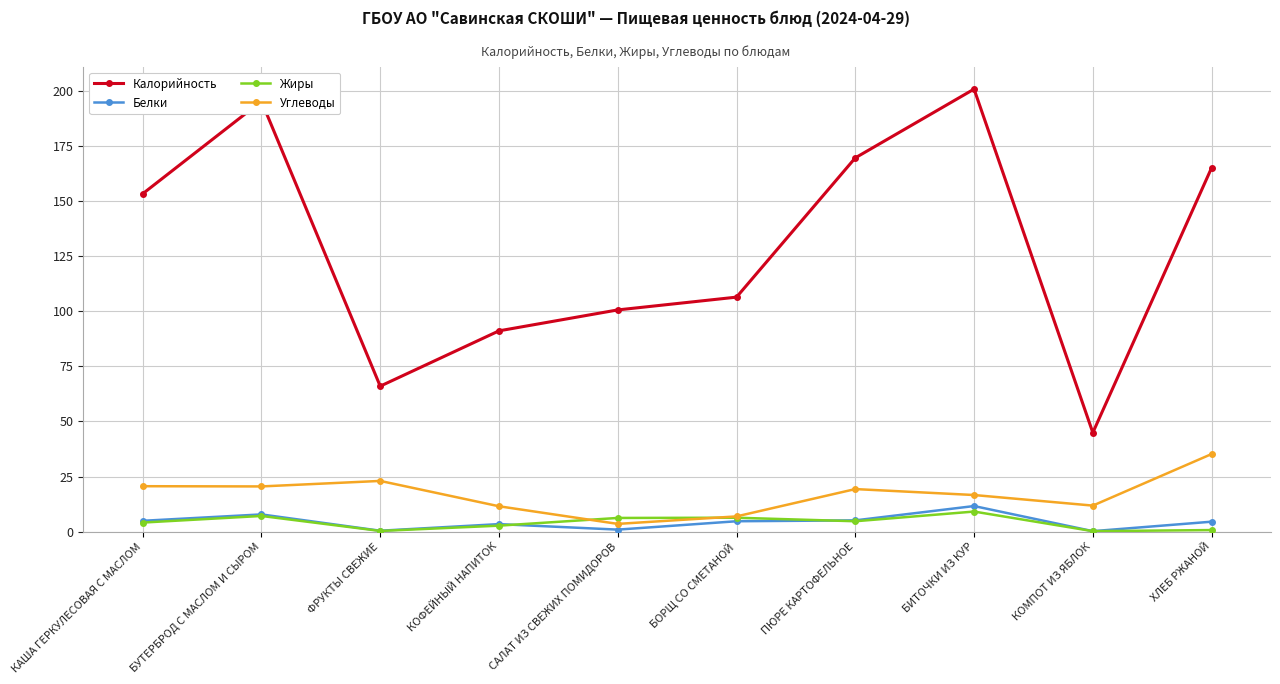

Where is Калорийность nearest to the value 122?

БОРЩ СО СМЕТАНОЙ